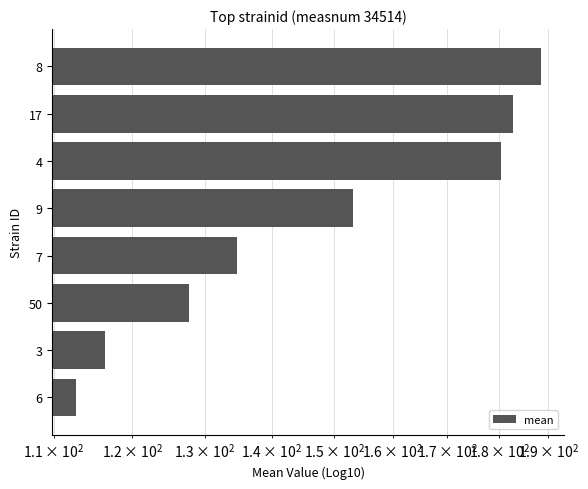

Reading right to left, extract all data points from this chart.

188.5	182.8	180.5	153.1	134.7	127.8	116.4	112.7